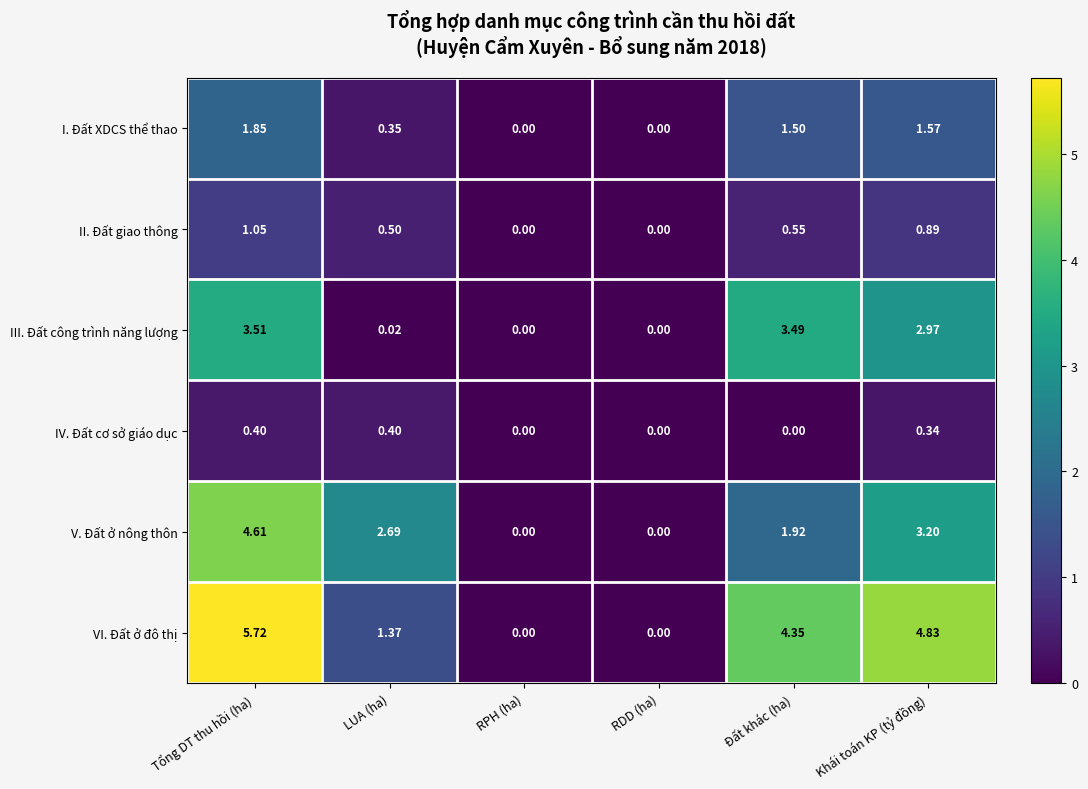

At which label does V. Đất ở nông thôn reach its peak?

Tổng DT thu hồi (ha)